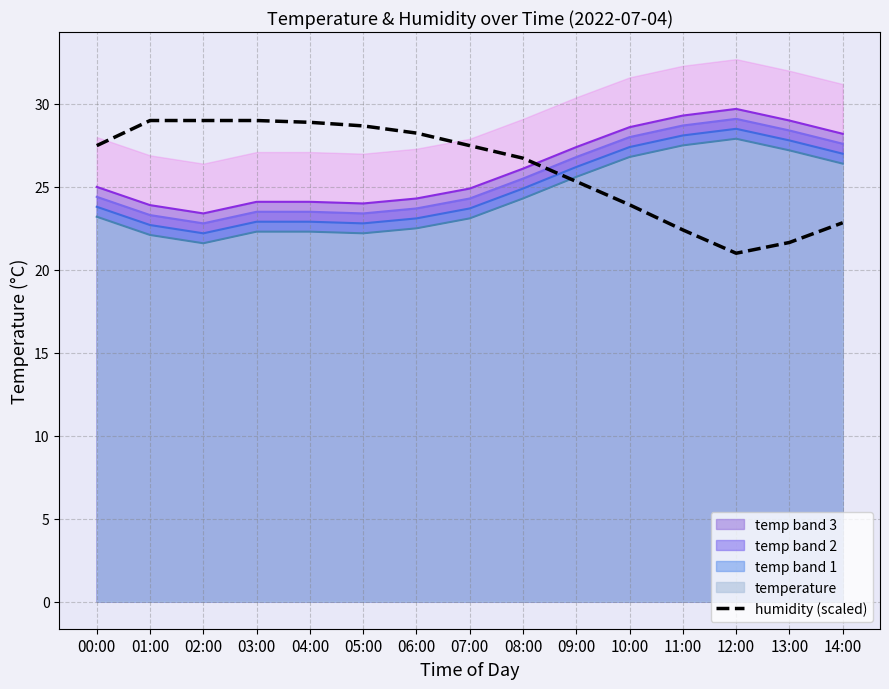

True or false: temp band 3 and temperature cross at least once.

False